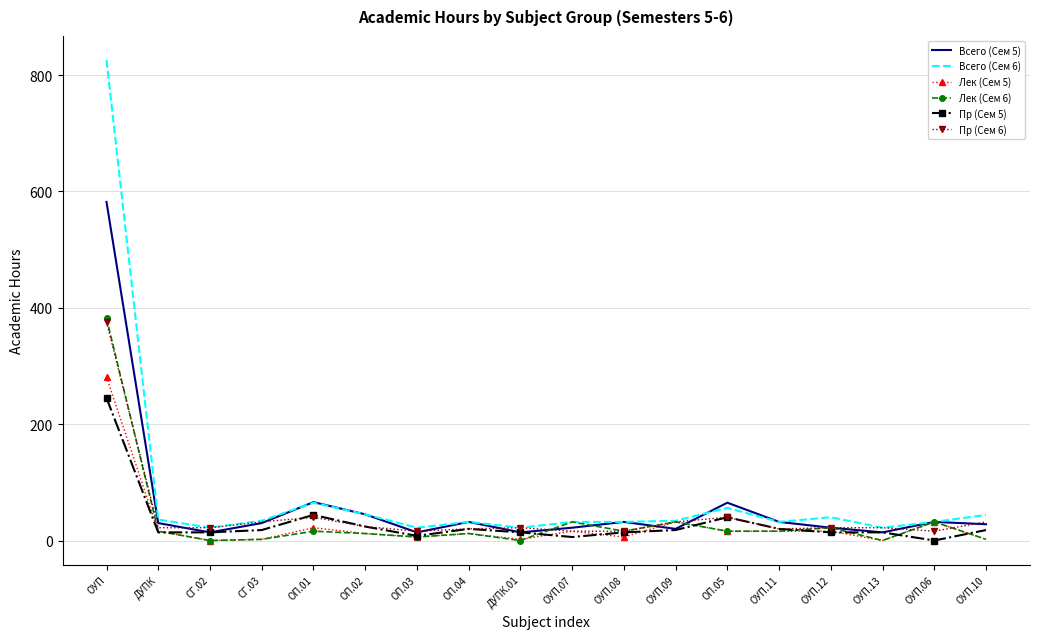

The Пр (Сем 5) series shows 245 at ОУП. True or false?

True